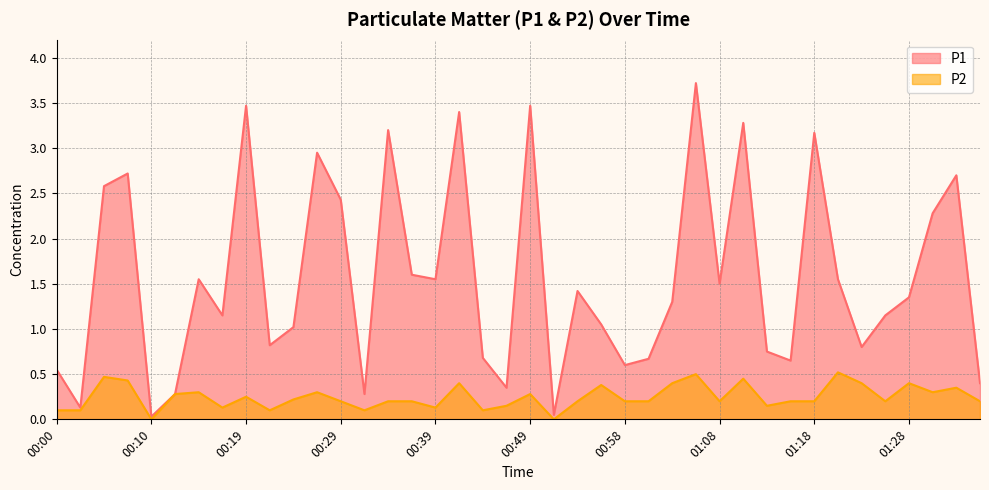

Rank the categories by P2 value from lowest to highest.

00:10, 00:51, 00:00, 00:02, 00:22, 00:32, 00:44, 00:17, 00:39, 00:46, 01:13, 00:29, 00:34, 00:37, 00:54, 00:58, 01:01, 01:08, 01:16, 01:18, 01:25, 01:35, 00:24, 00:19, 00:12, 00:49, 00:14, 00:27, 01:30, 01:33, 00:56, 00:41, 01:03, 01:23, 01:28, 00:07, 01:11, 00:05, 01:06, 01:20